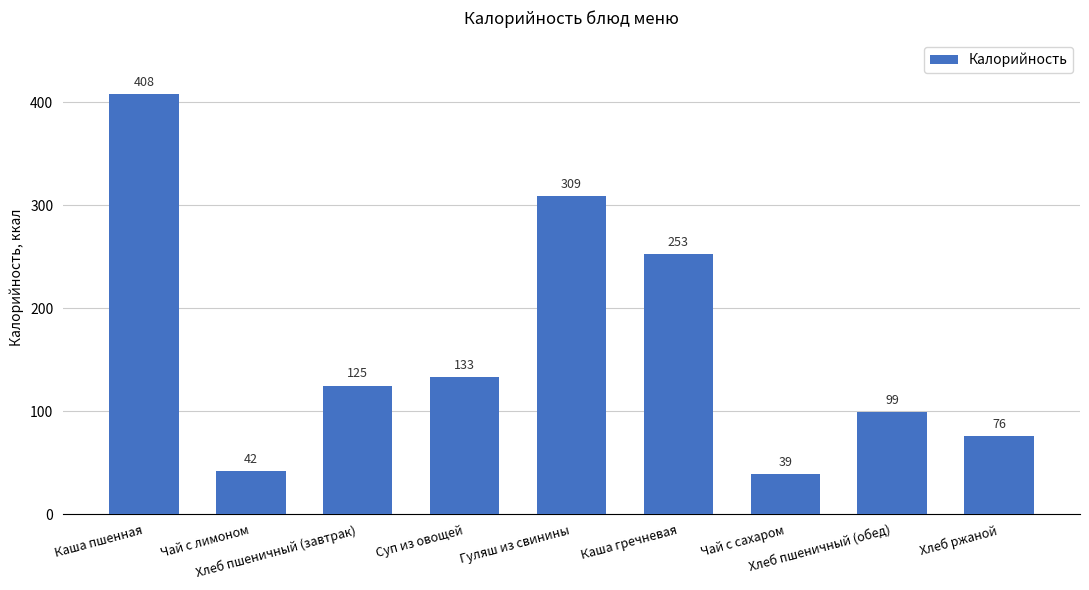

What is the change in value from Чай с лимоном to Каша гречневая?

+211